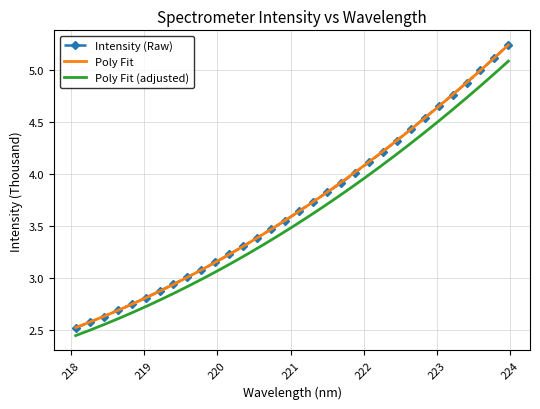

Reading right to left, transcribe all the data shown in this chart.

5.2	5.1	5.0	4.9	4.8	4.7	4.5	4.4	4.3	4.2	4.1	4.0	3.9	3.8	3.7	3.6	3.6	3.5	3.4	3.3	3.2	3.2	3.1	3.0	2.9	2.9	2.8	2.7	2.7	2.6	2.6	2.5